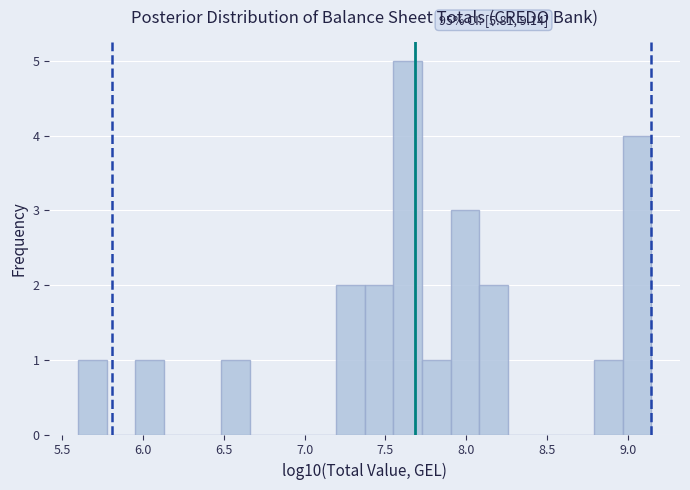

Read against the x-axis, roughly where is the centre of the tallest bar?

7.65